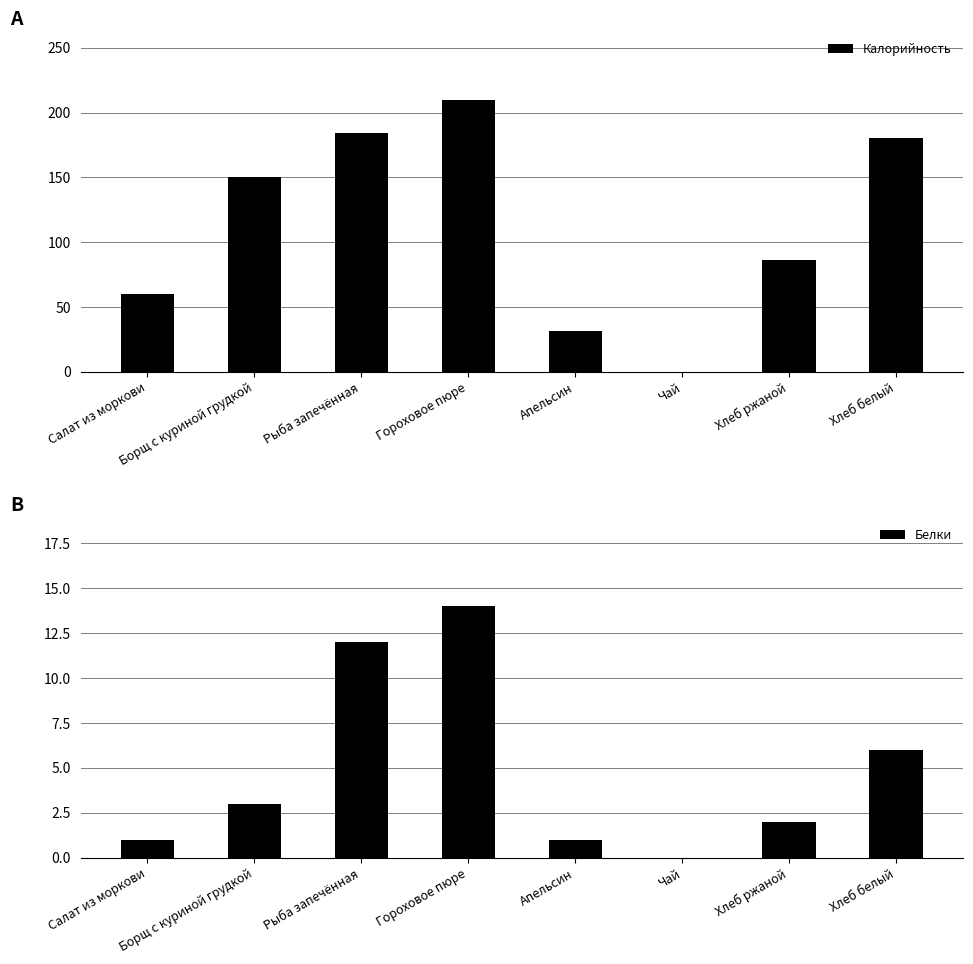

The value of Белки at Рыба запечённая is 18. True or false?

False